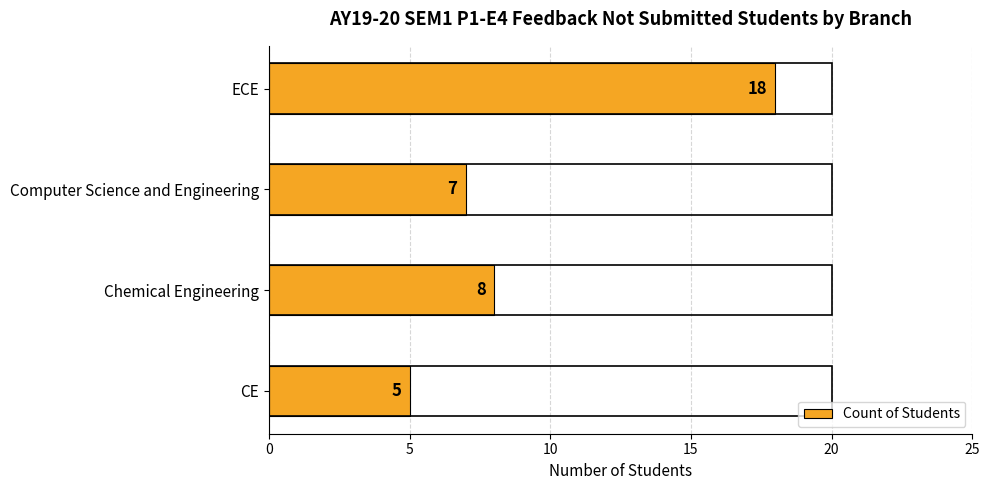

Reading bottom to top, what are all the values shown in this chart?

CE=5	Chemical Engineering=8	Computer Science and Engineering=7	ECE=18